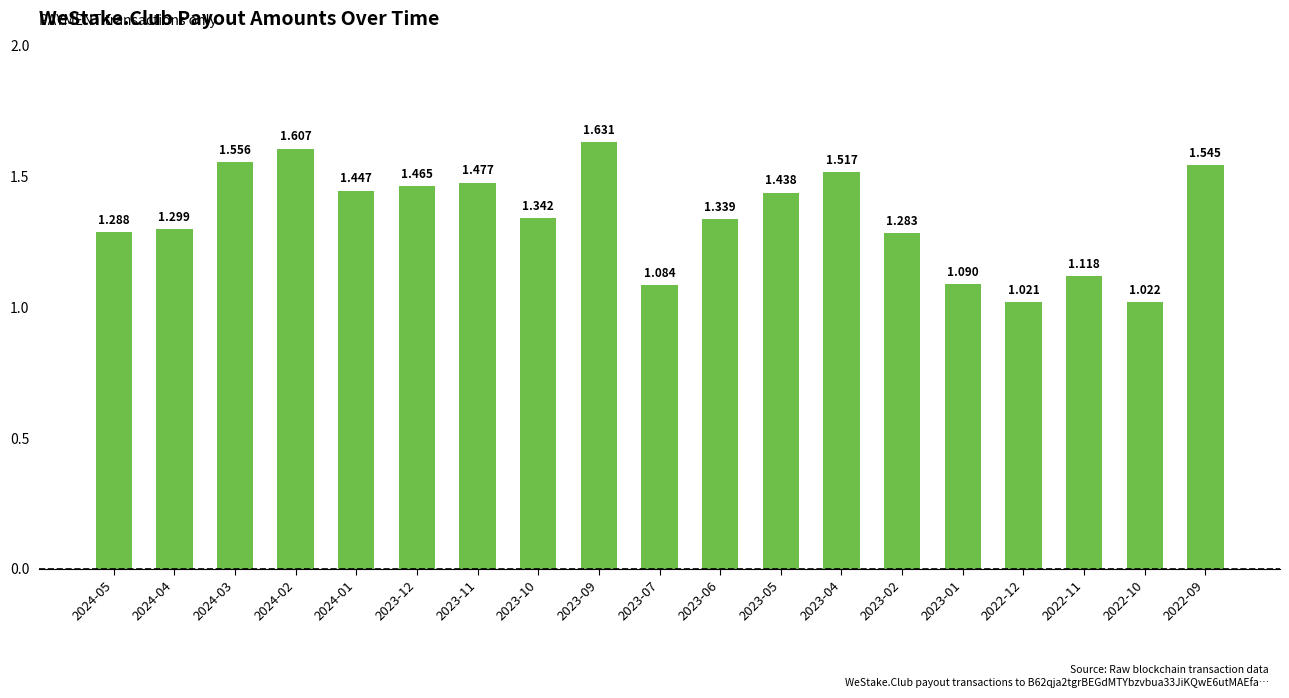

List the labels in order of value, largest first.

2023-09, 2024-02, 2024-03, 2022-09, 2023-04, 2023-11, 2023-12, 2024-01, 2023-05, 2023-10, 2023-06, 2024-04, 2024-05, 2023-02, 2022-11, 2023-01, 2023-07, 2022-10, 2022-12